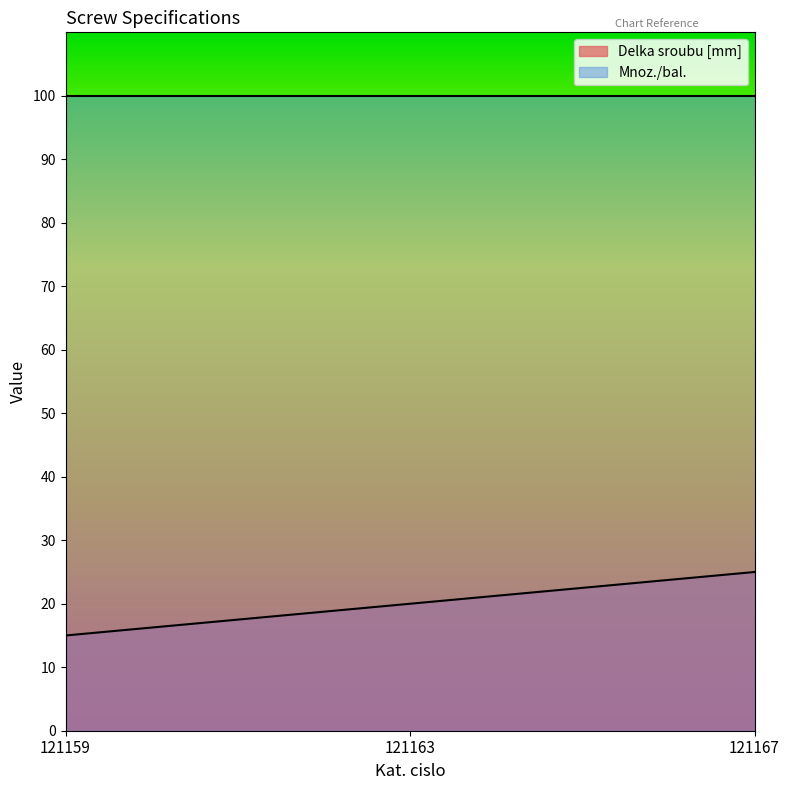

At which category does the chart reach its peak across all series?

121167